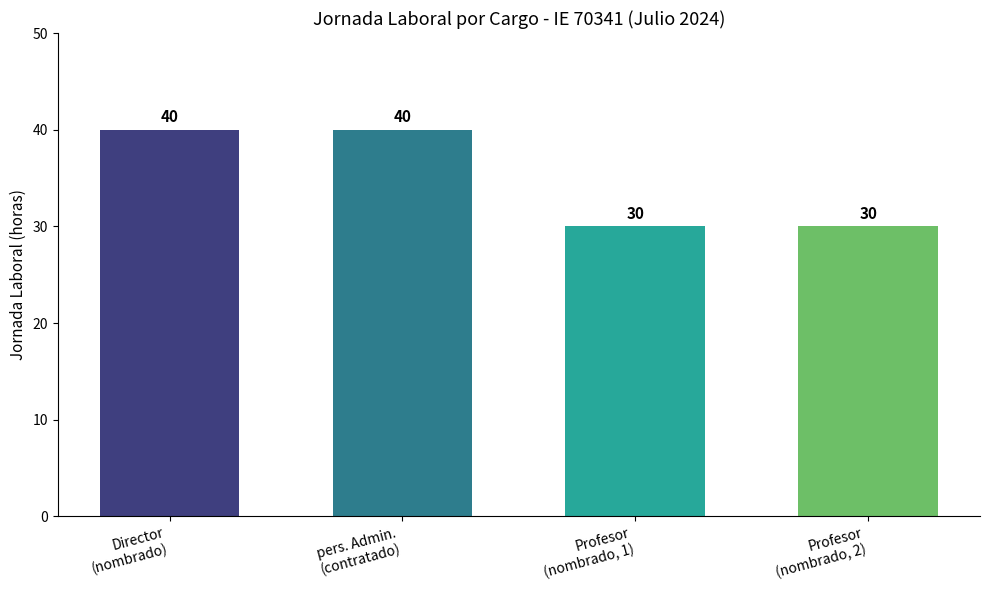

What is the label of the 4th bar from the right?

Director
(nombrado)